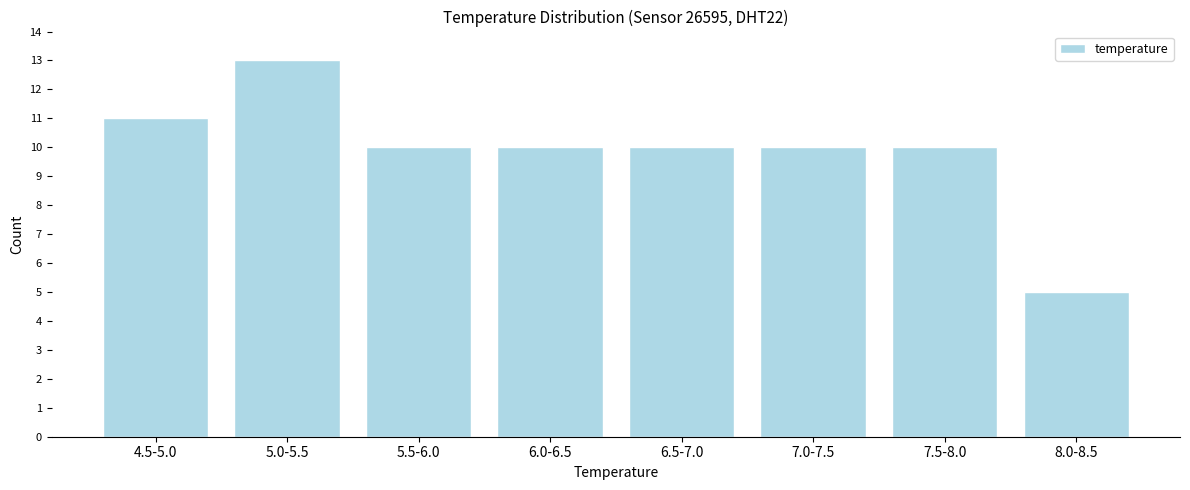

Reading left to right, list all the values displayed in this chart.

4.5-5.0=11	5.0-5.5=13	5.5-6.0=10	6.0-6.5=10	6.5-7.0=10	7.0-7.5=10	7.5-8.0=10	8.0-8.5=5